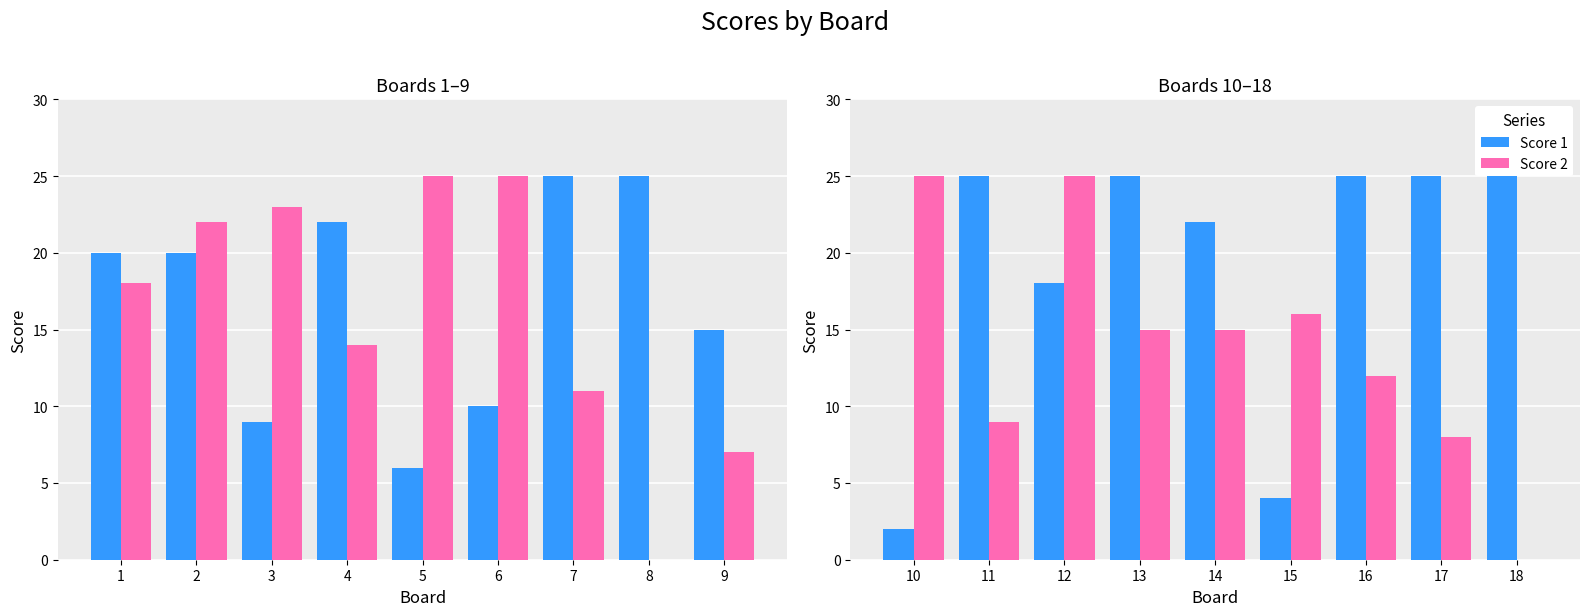

Which series has the widest spread of values?

Score 2